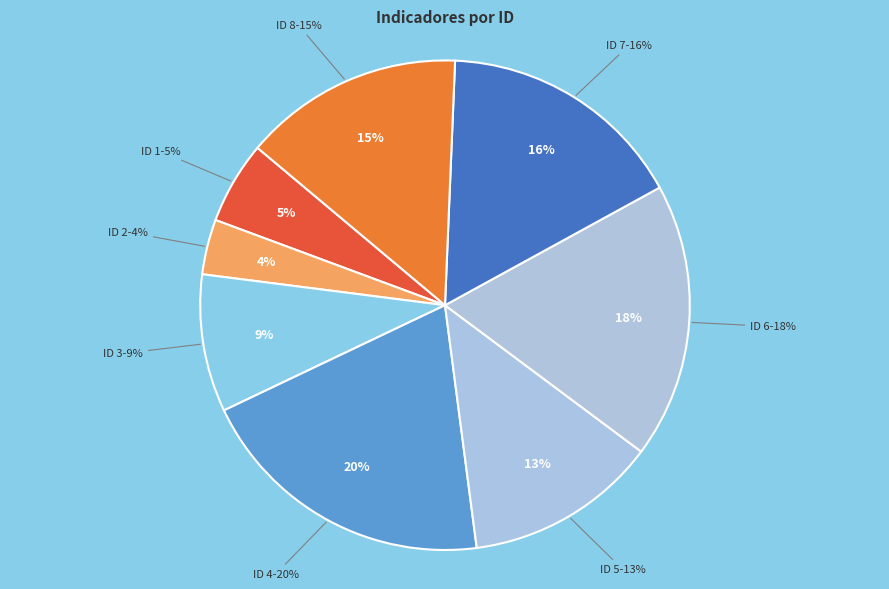

Does ID 8 account for over 50% of the chart?

No